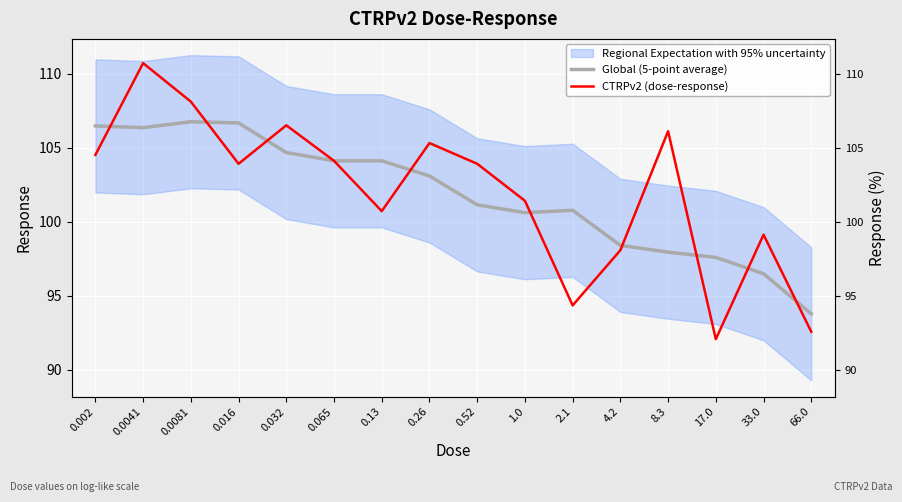

Reading right to left, what are all the values shown in this chart?

Global (5-point average): 66.0=93.8	33.0=96.5	17.0=97.6	8.3=97.9	4.2=98.4	2.1=100.8	1.0=100.6	0.52=101.1	0.26=103.1	0.13=104.1	0.065=104.1	0.032=104.7	0.016=106.7	0.0081=106.7	0.0041=106.3	0.002=106.5
CTRPv2 (dose-response): 66.0=92.5	33.0=99.1	17.0=92.0	8.3=106.1	4.2=98.1	2.1=94.3	1.0=101.4	0.52=103.9	0.26=105.3	0.13=100.7	0.065=104.1	0.032=106.5	0.016=103.9	0.0081=108.1	0.0041=110.7	0.002=104.5